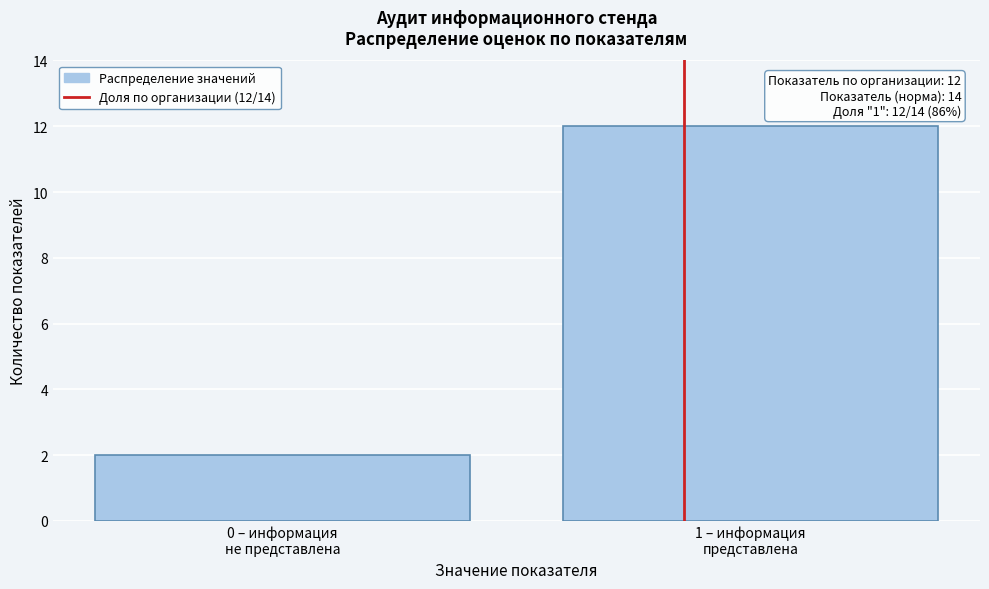

Reading left to right, what are all the values shown in this chart?

2	12